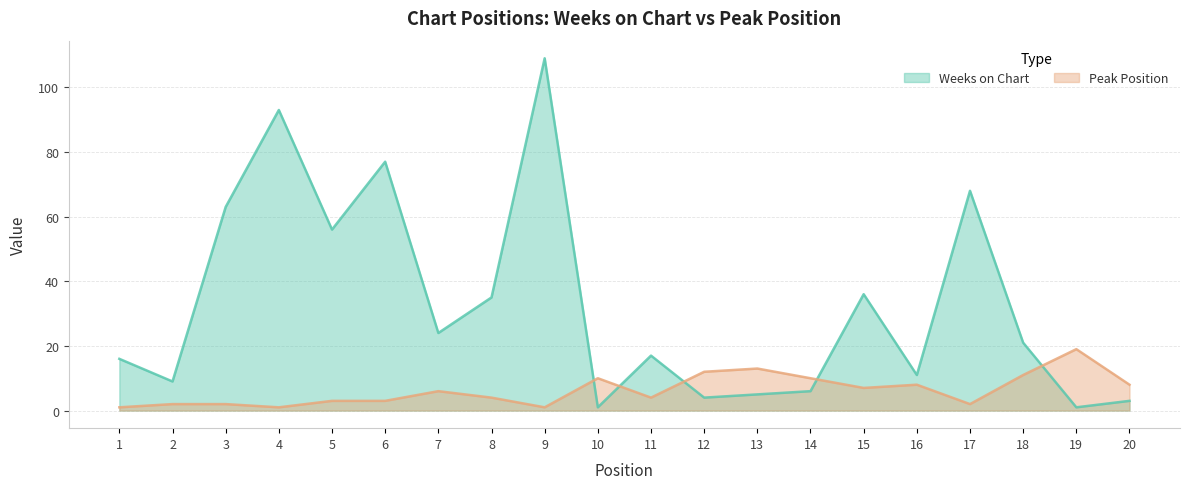

Where is the first local maximum for Peak Position?

7